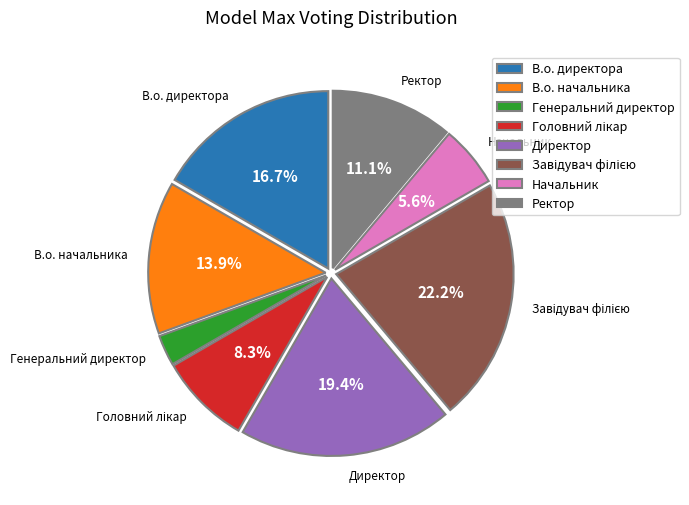

Is it true that В.о. начальника is 14% of the pie?

True